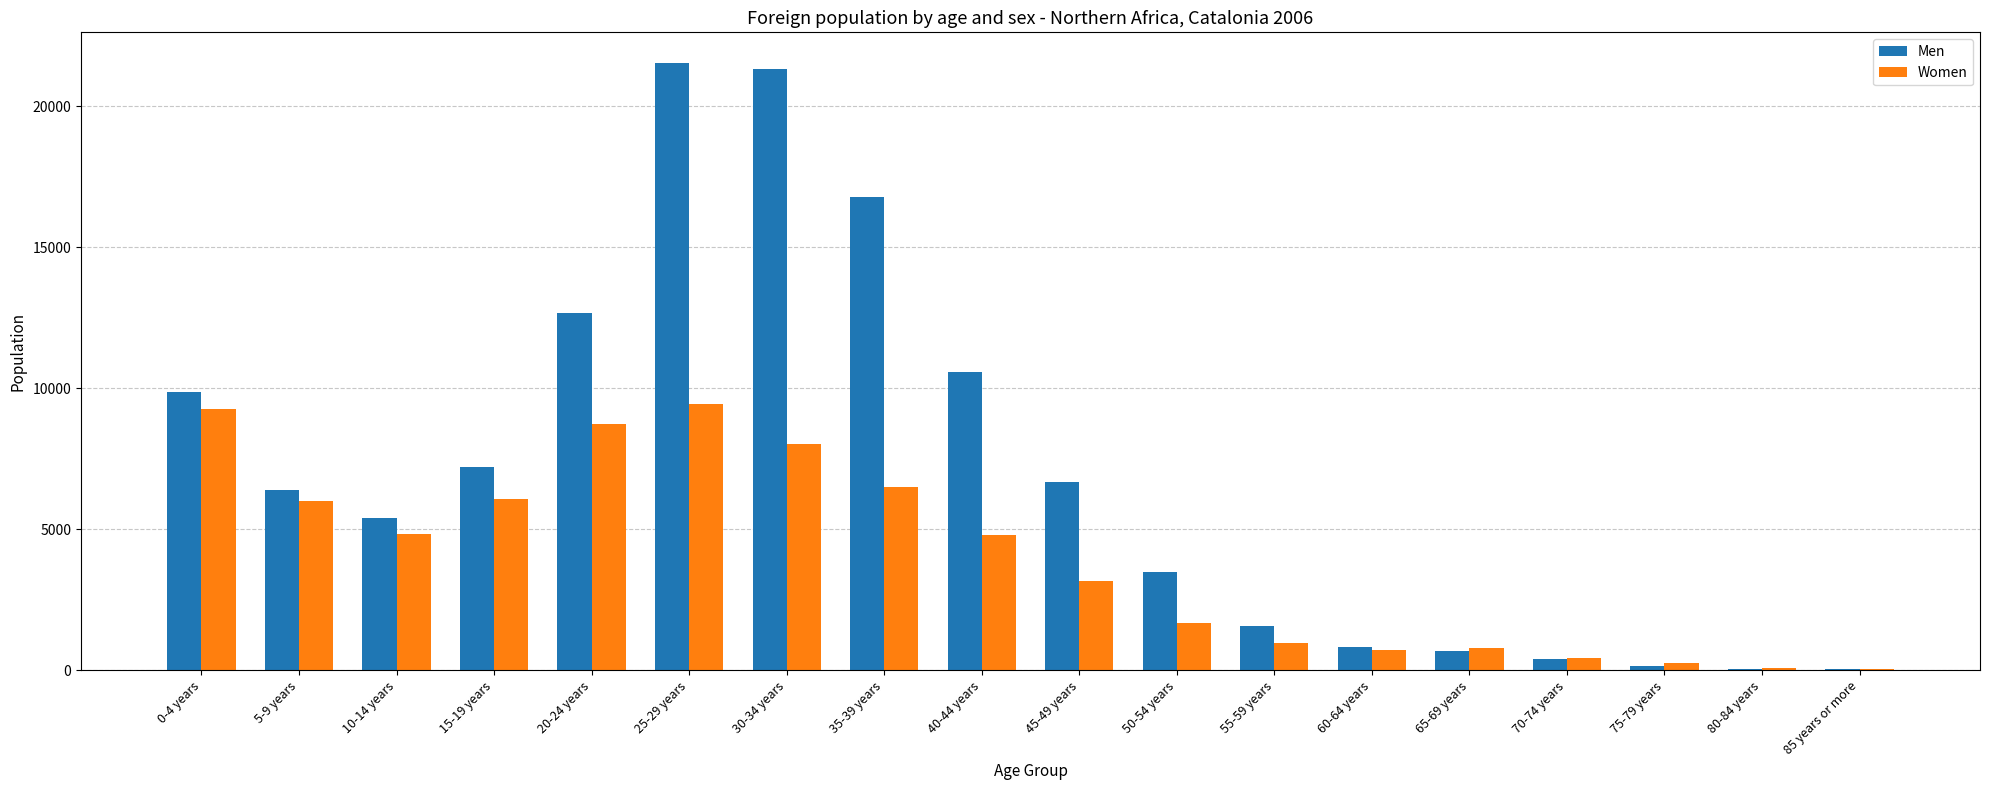

Between 0-4 years and 40-44 years, which series saw the biggest shift?

Women